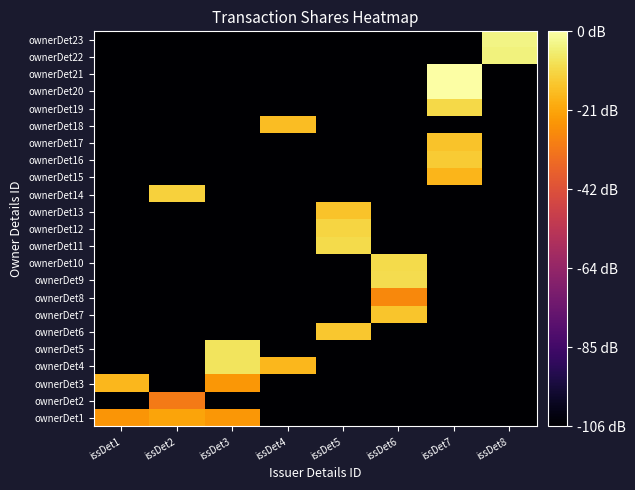

List the series in order of their peak value, lowest first.

ownerDet2, ownerDet8, ownerDet1, ownerDet15, ownerDet3, ownerDet18, ownerDet13, ownerDet17, ownerDet7, ownerDet6, ownerDet16, ownerDet14, ownerDet12, ownerDet19, ownerDet10, ownerDet11, ownerDet9, ownerDet4, ownerDet5, ownerDet22, ownerDet23, ownerDet20, ownerDet21